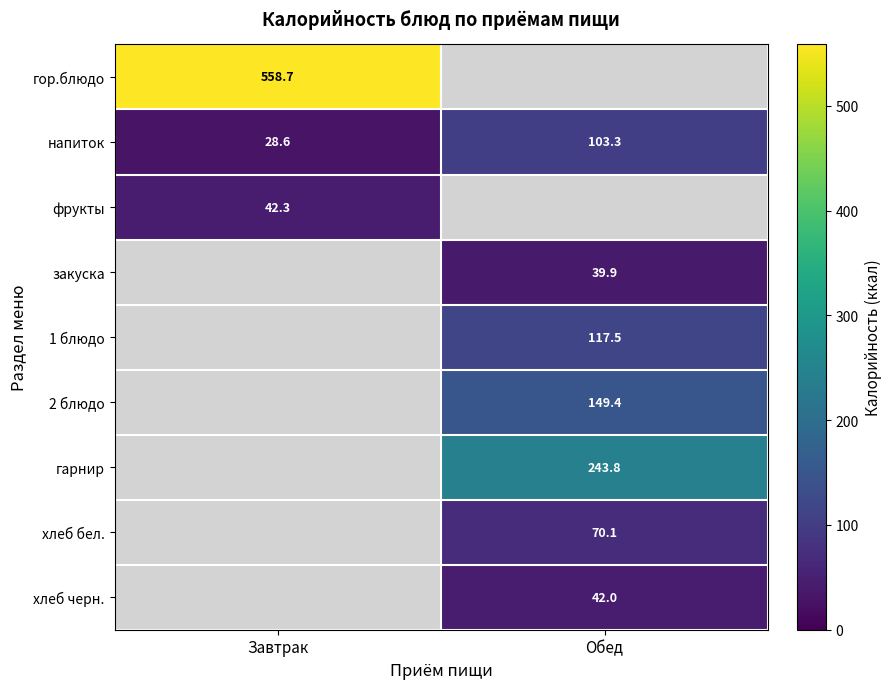

What is the total value across all series at Завтрак?

629.6